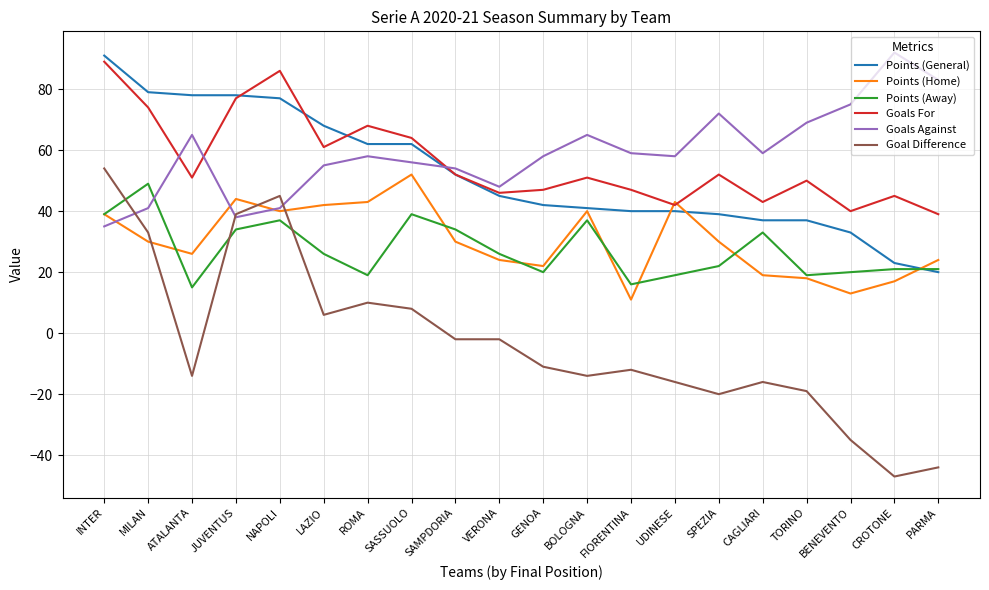

What is the maximum value for Points (Home)?

52.0